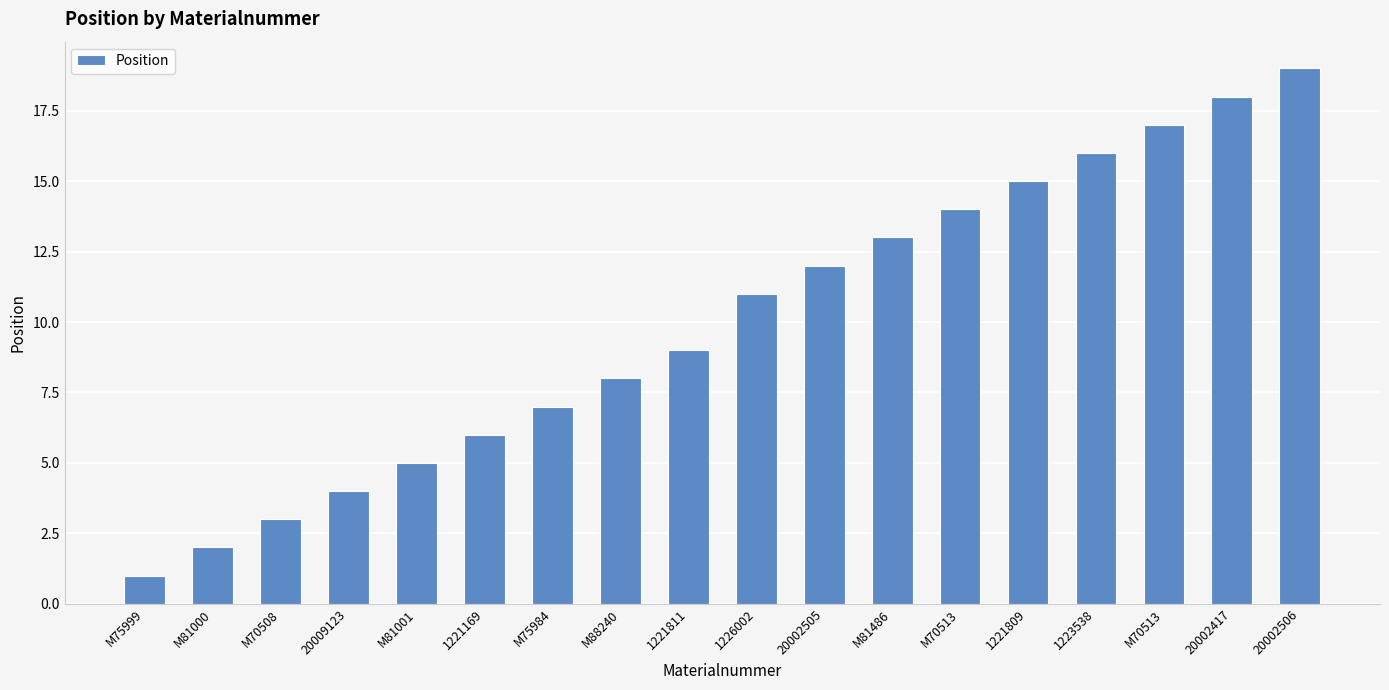

Which label corresponds to the smallest value in the chart?

M75999